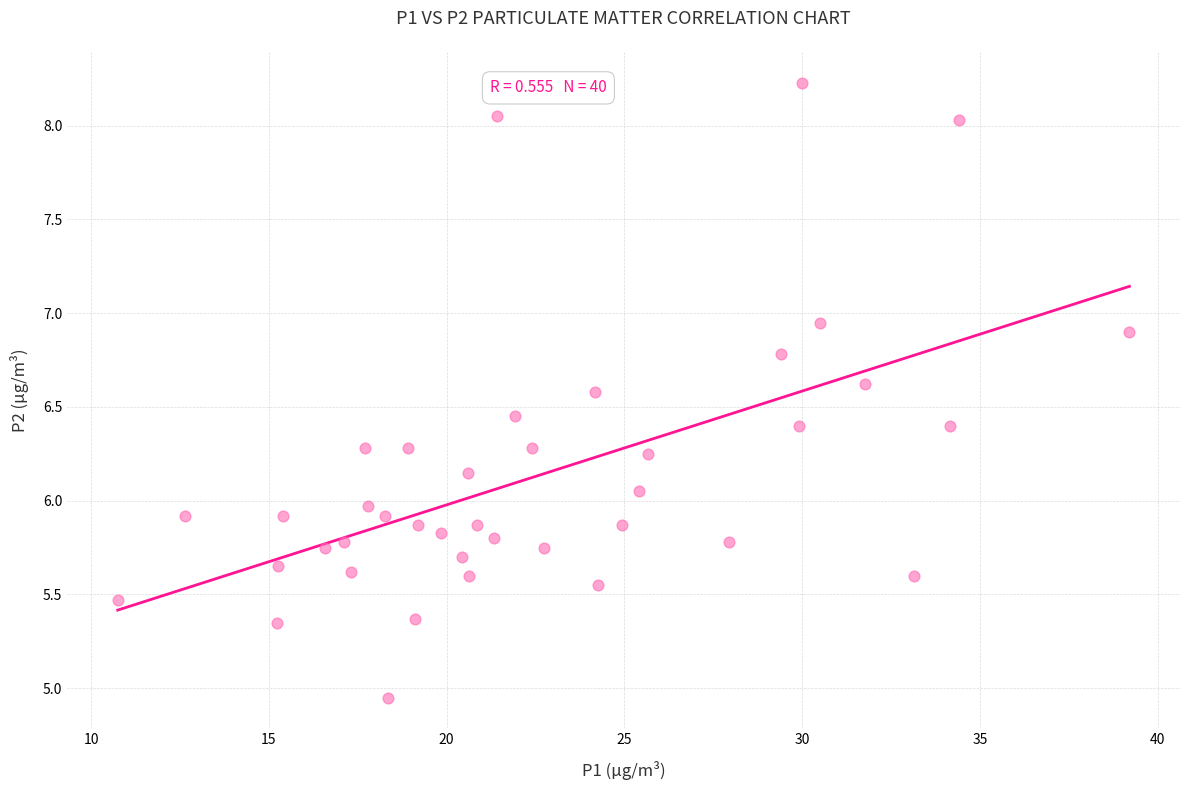

What is the range of Y values (max minus min)?

3.3